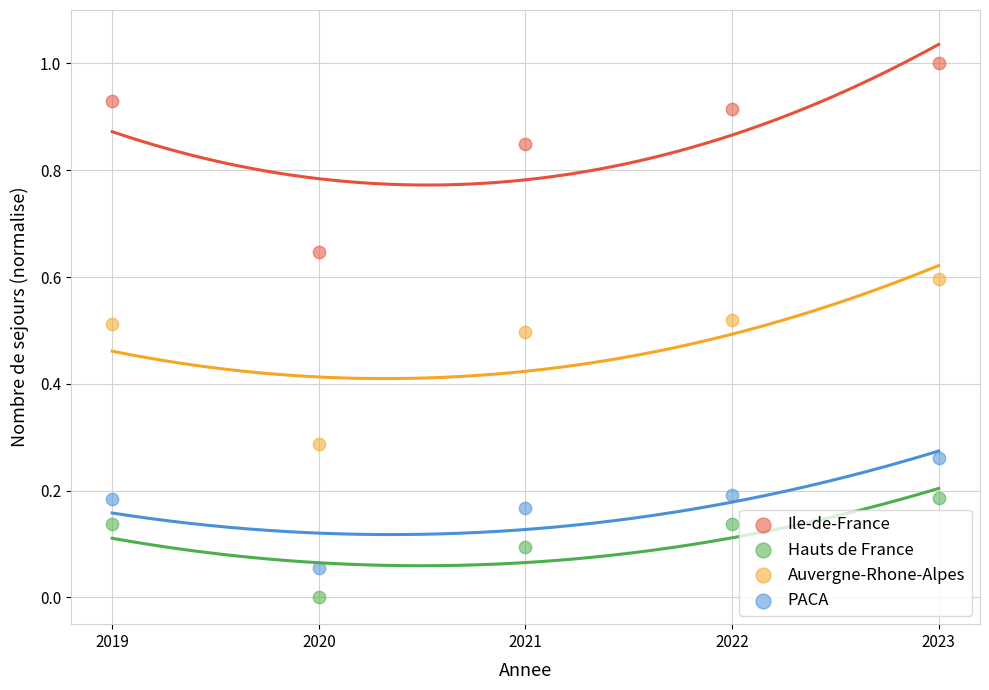

Which series reaches the maximum Y coordinate?

Ile-de-France